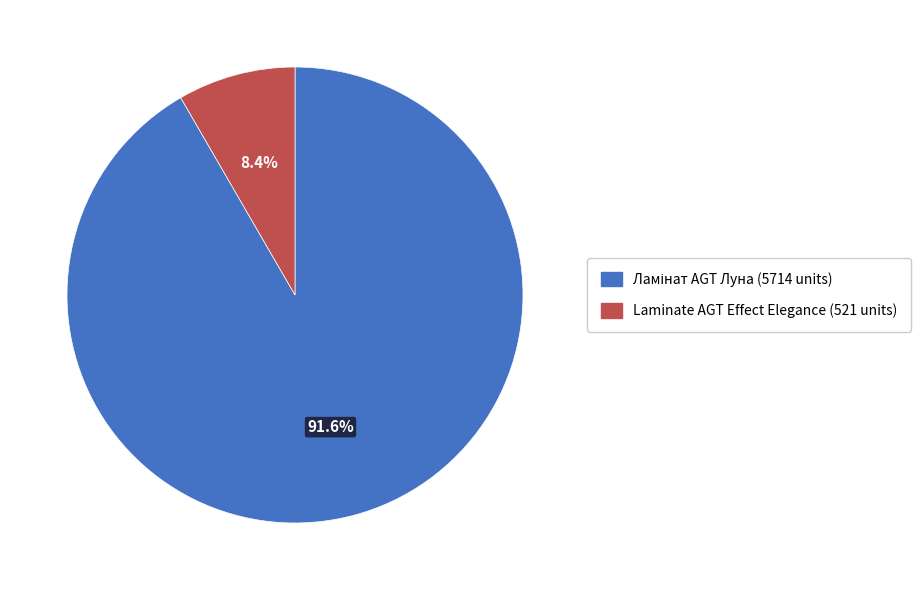

To the nearest percent, what is the difference between the largest and smallest slice percentages?

83%